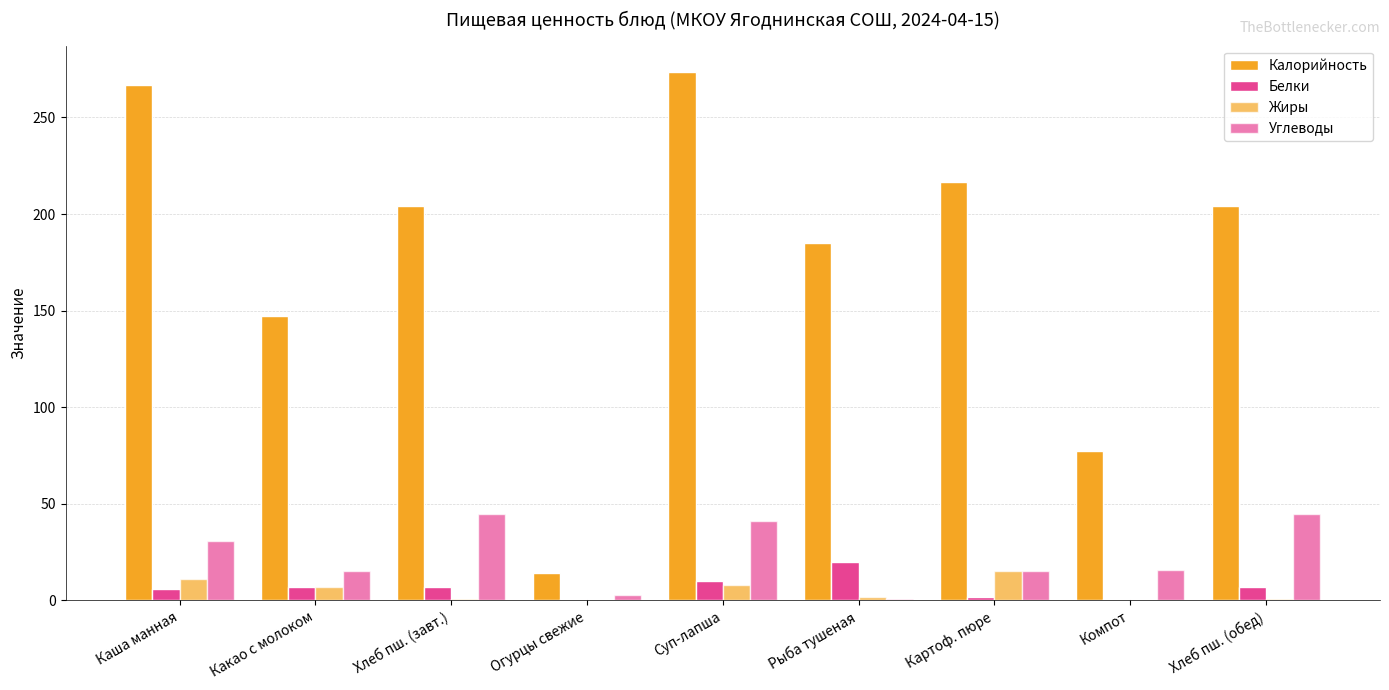

How many distinct data groups are displayed?

4